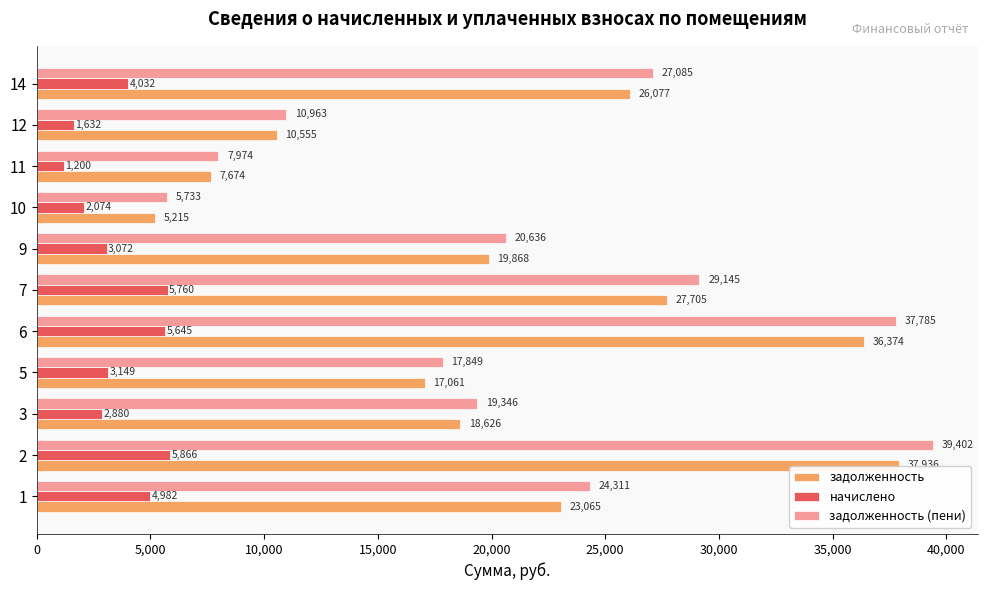

What are all the series names shown in the legend?

задолженность, начислено, задолженность (пени)